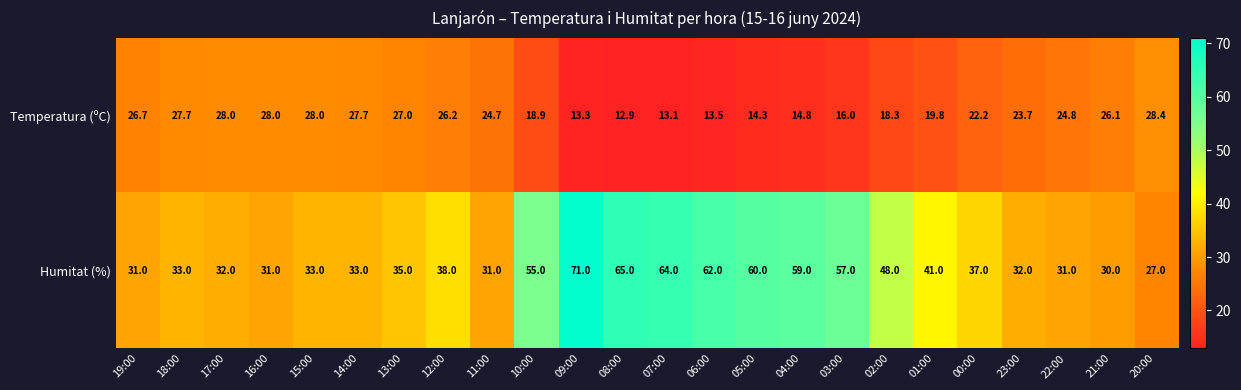

Between 04:00 and 21:00, which series saw the biggest shift?

Humitat (%)